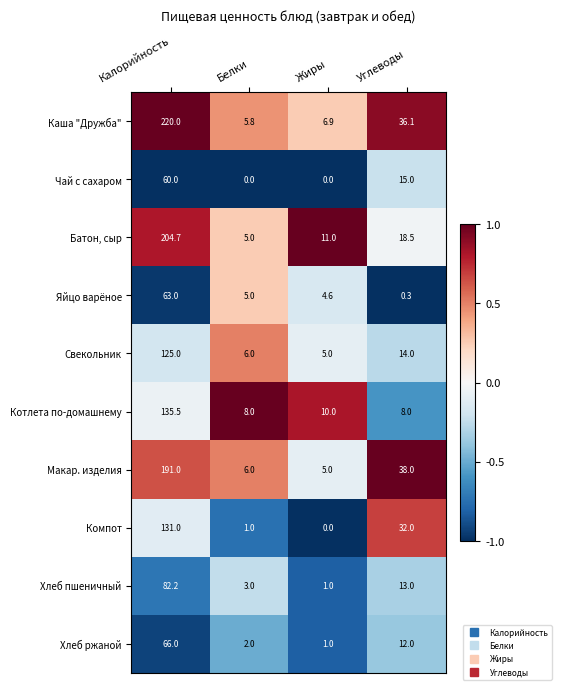

Is it true that Макар. изделия equals 2.4 at Белки?

False